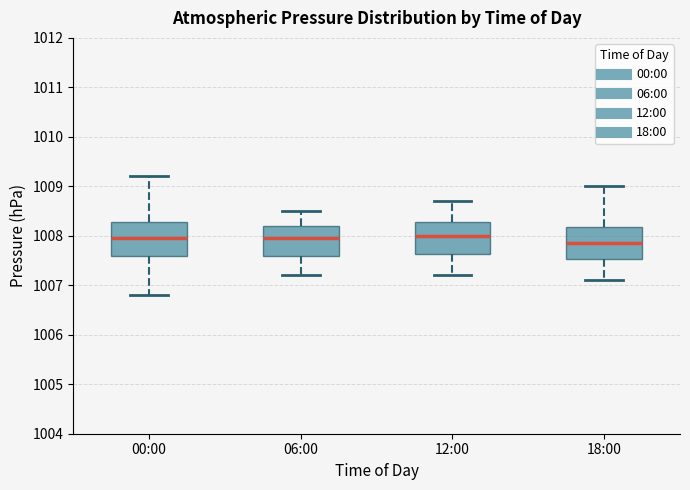

Where does the lower whisker of the box for 12:00 end on the y-axis? The values are not printed on the chart, so give them approximately, as read against the axis.

1007.2